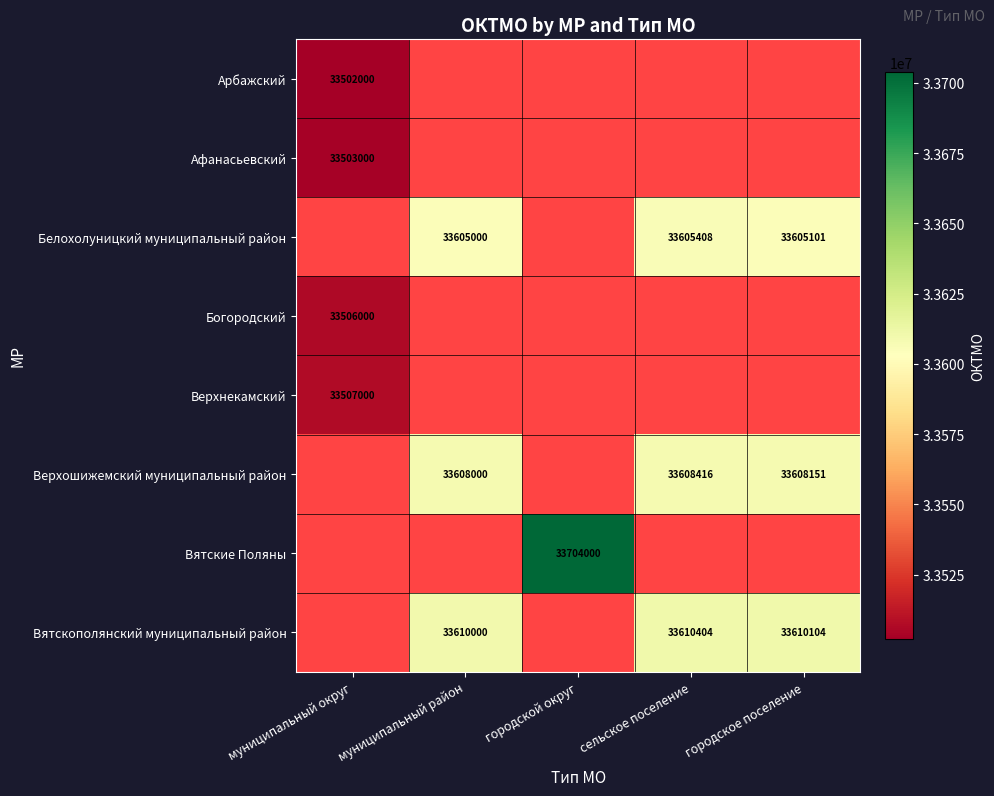

True or false: Верхнекамский has a value of 54978461 at муниципальный округ.

False